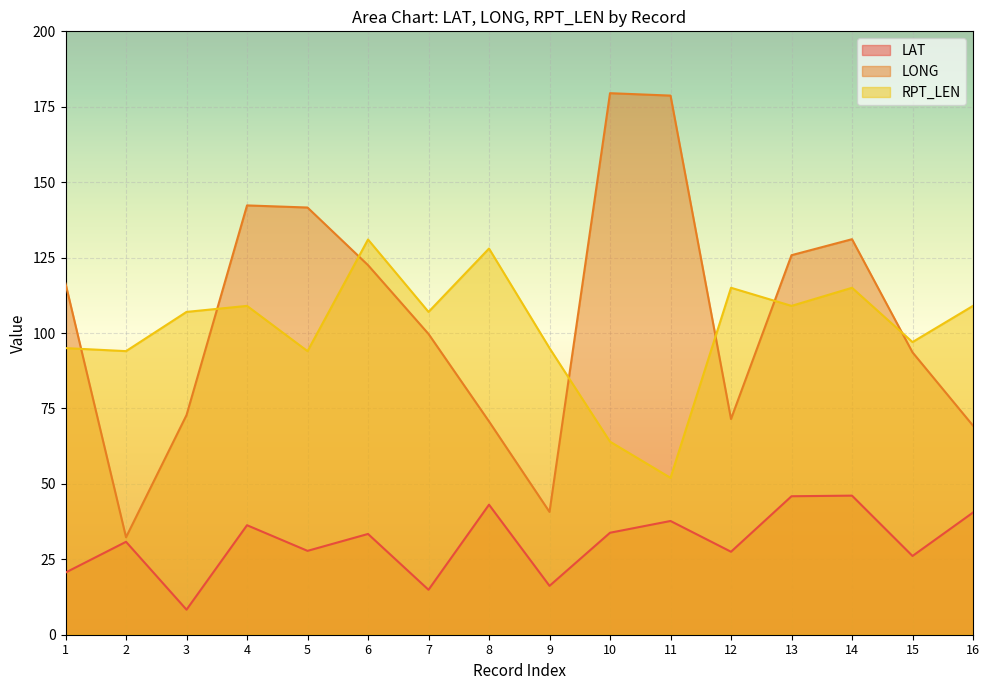

Rank the series by their maximum value, from lowest to highest.

LAT, RPT_LEN, LONG